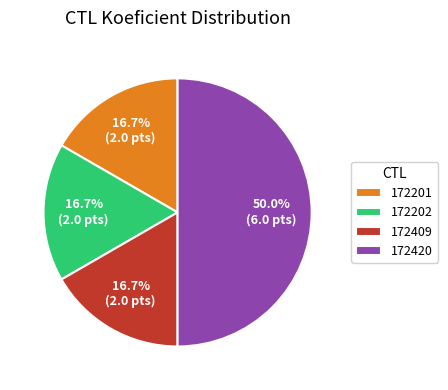

Do 172420 and 172201 together represent more than half of the pie?

Yes